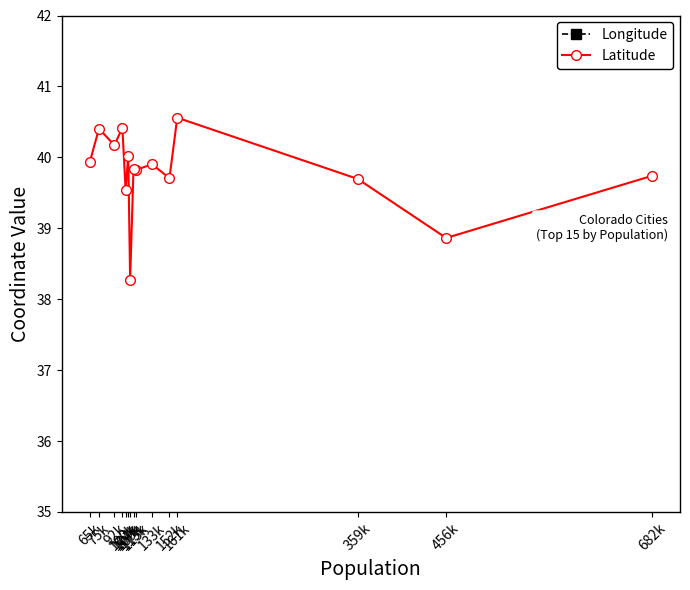

List the series in order of their overall mean, highest first.

Latitude, Longitude